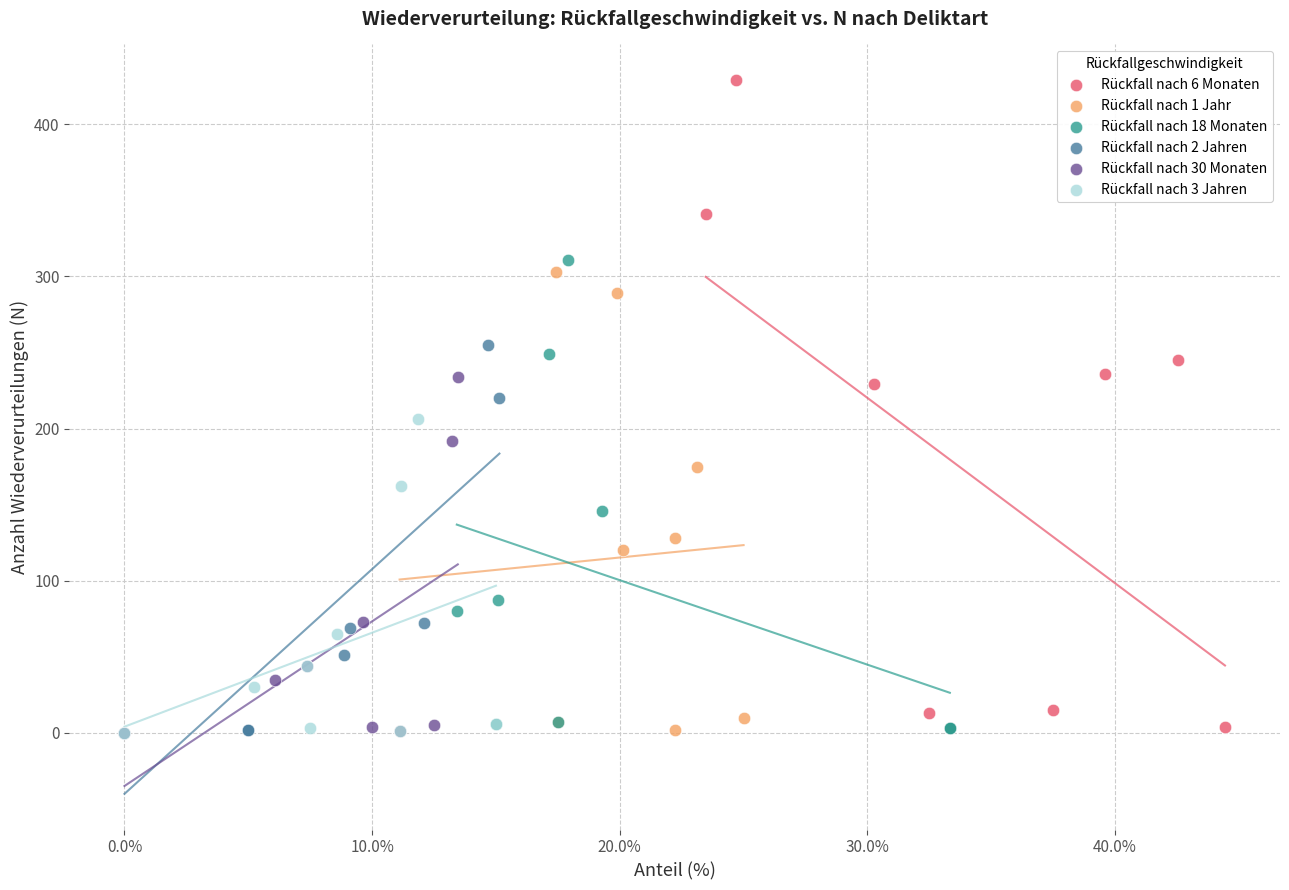

Which series has the largest Y range (max minus min)?

Rückfall nach 6 Monaten